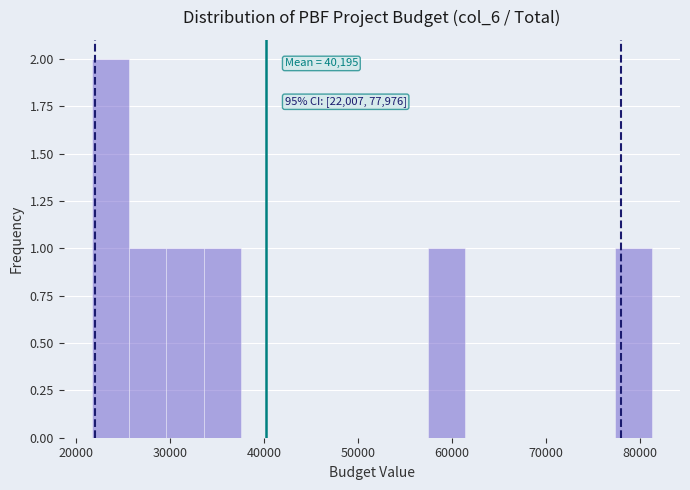

Read against the x-axis, roughly where is the centre of the tallest bar?

24000